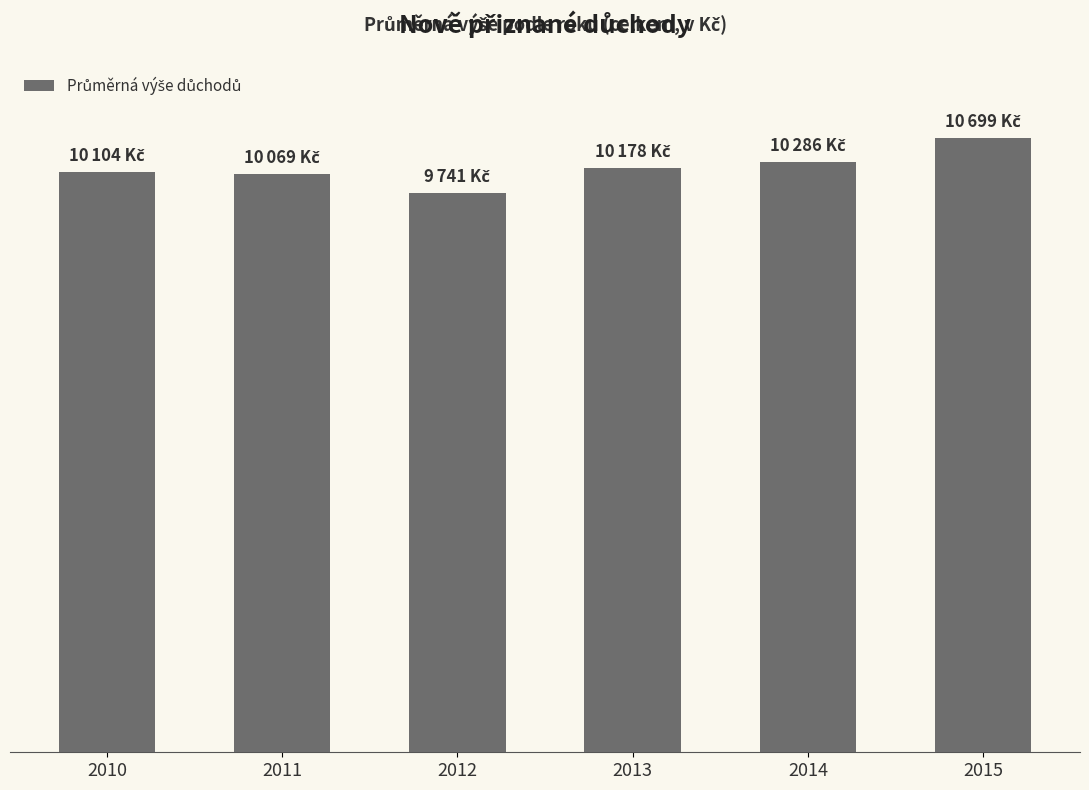

List the labels in order of value, smallest first.

2012, 2011, 2010, 2013, 2014, 2015